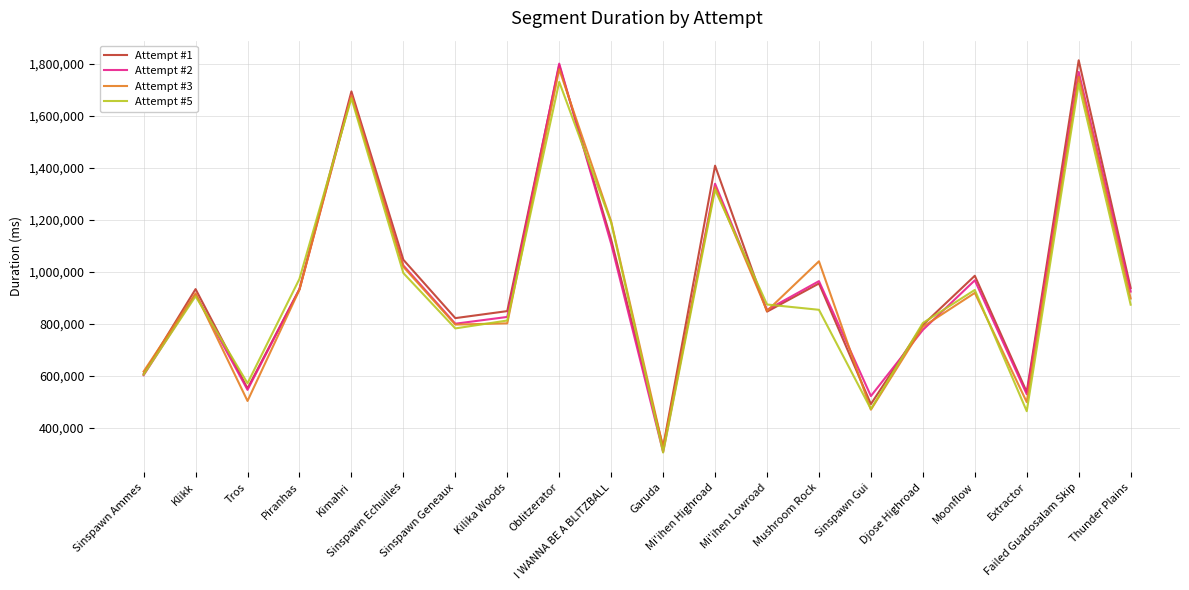

What is the maximum value shown in the chart?

1813863